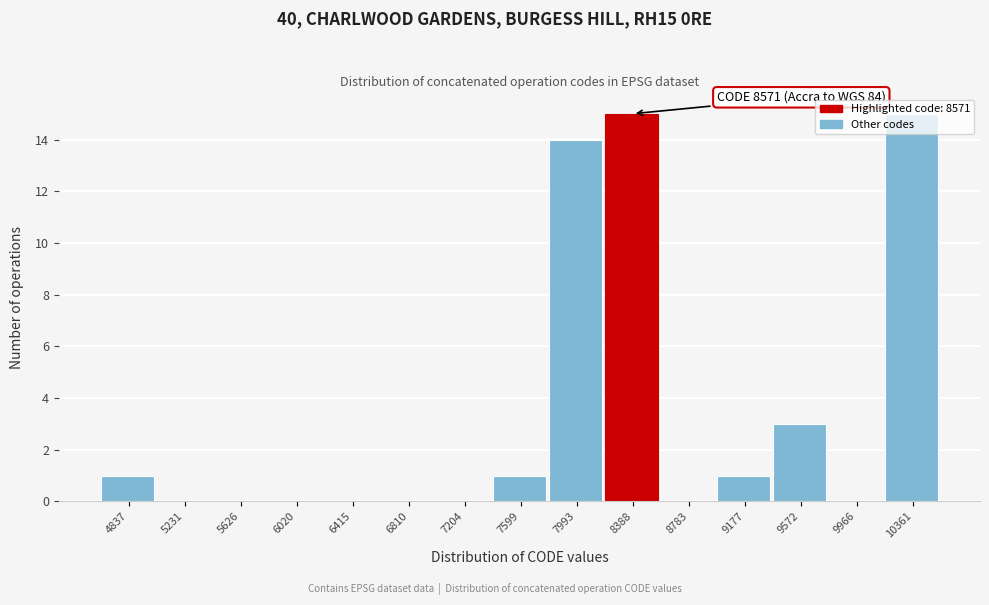

Between 5231 and 10361, which is larger?

10361